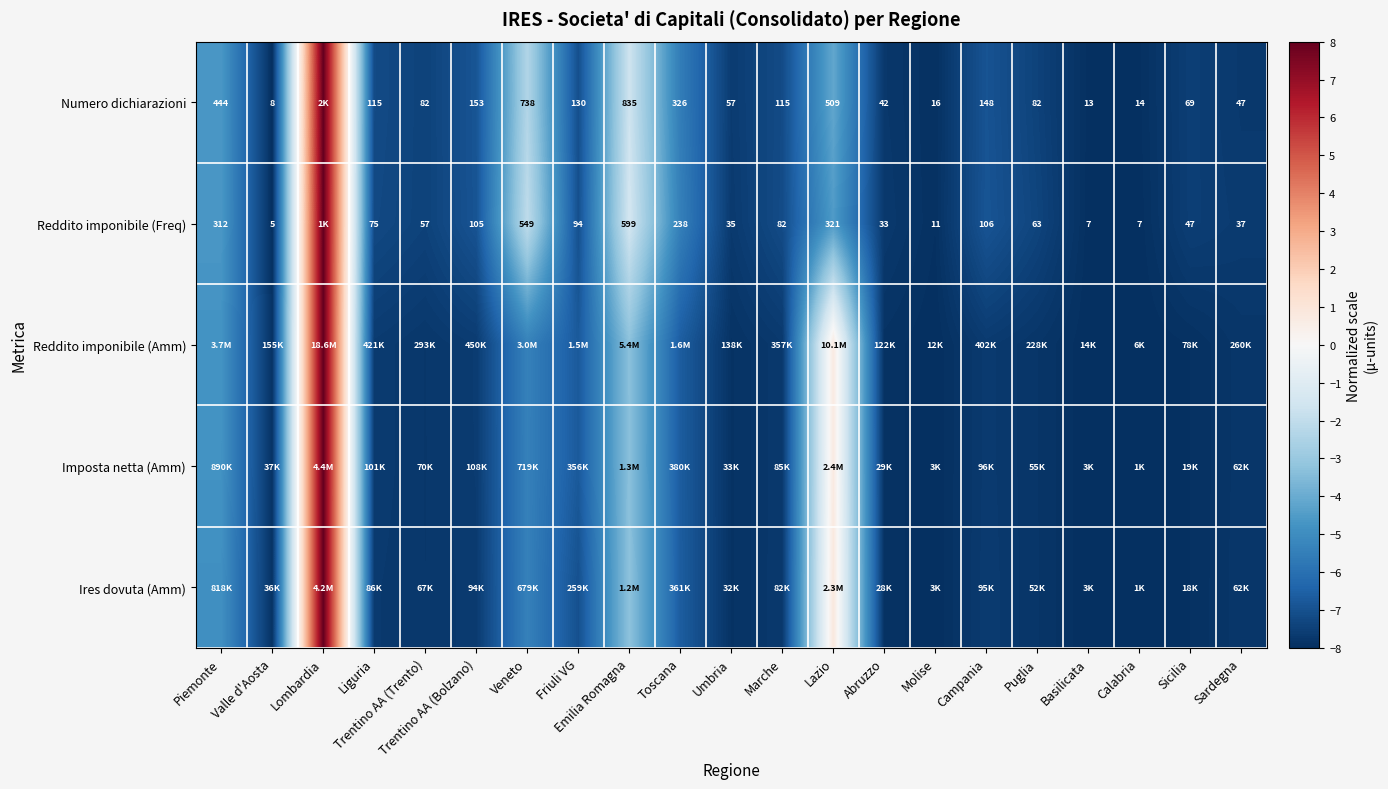

Where is Reddito imponibile (Amm) nearest to the value 0?

Lazio